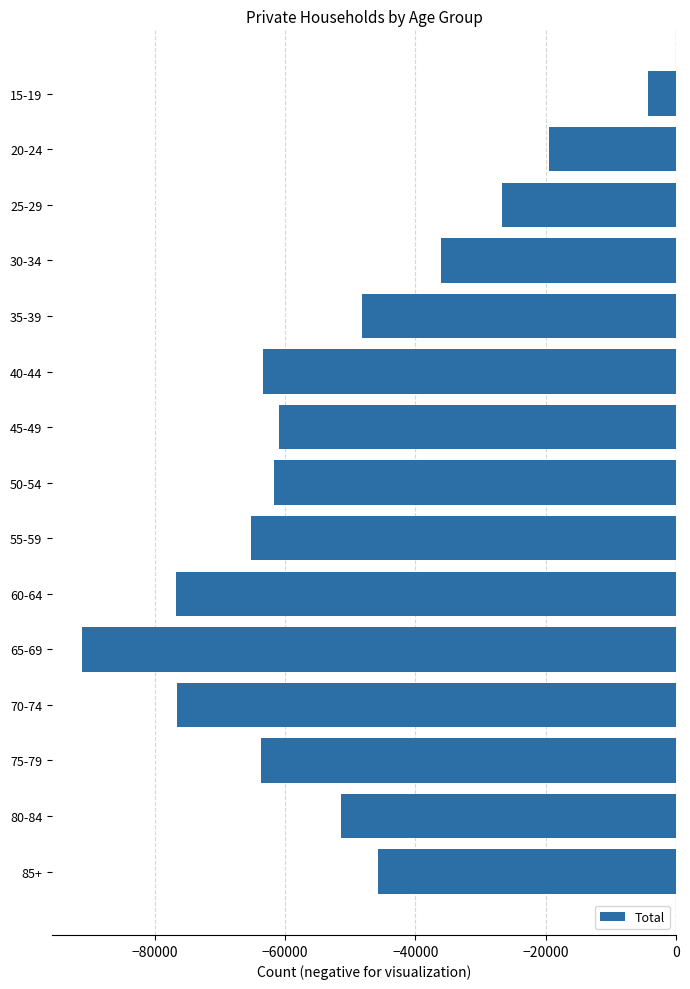

At which category does the chart reach its minimum across all series?

65-69